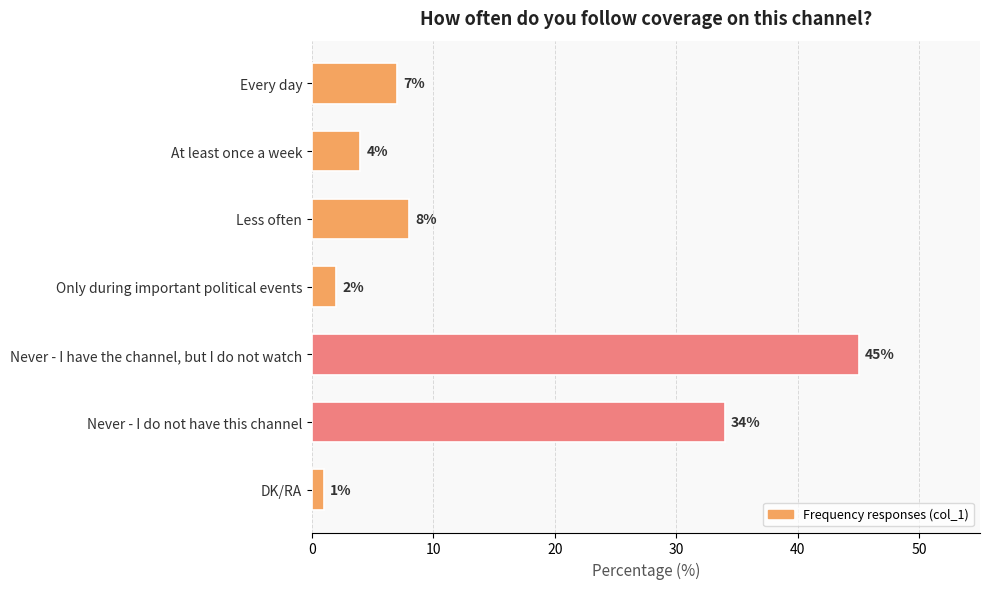

Reading top to bottom, extract all data points from this chart.

Every day=7	At least once a week=4	Less often=8	Only during important political events=2	Never - I have the channel, but I do not watch=45	Never - I do not have this channel=34	DK/RA=1